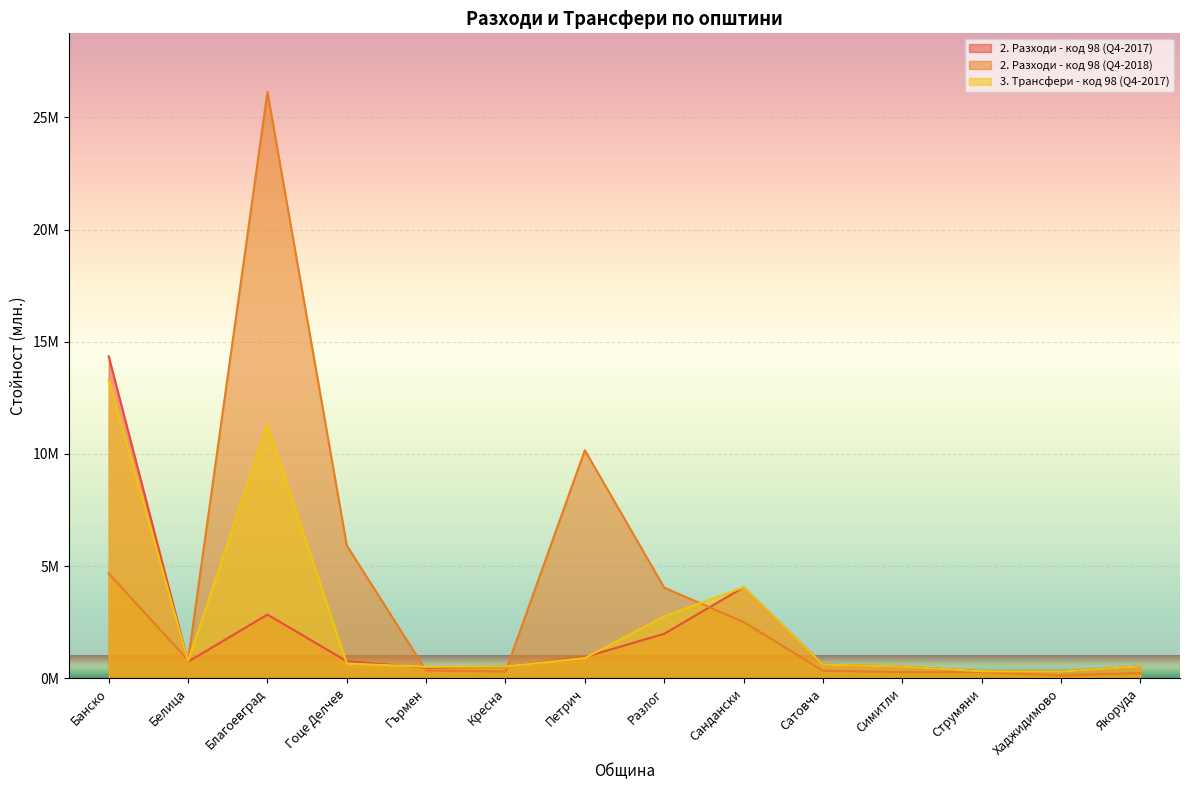

How many categories are shown in the chart?

14